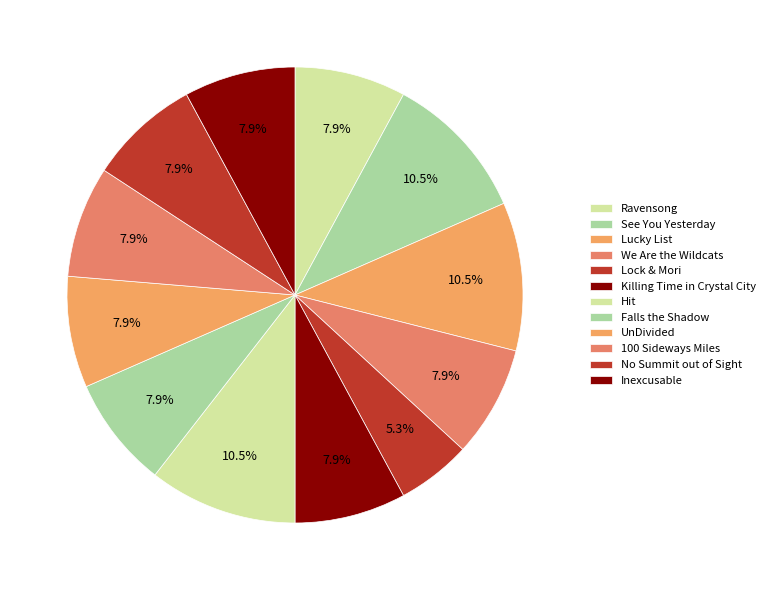

What percentage is NOT represented by Killing Time in Crystal City?

92.1%